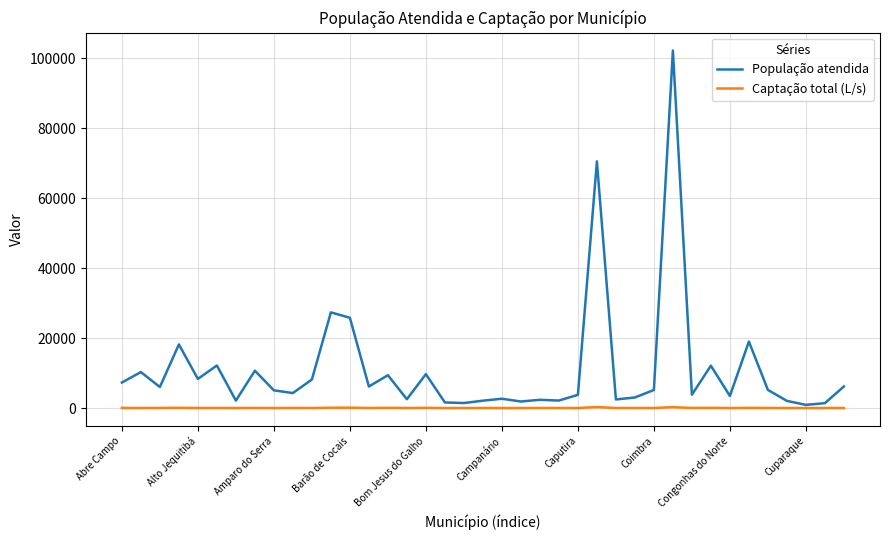

Which series has the largest total across all categories?

População atendida